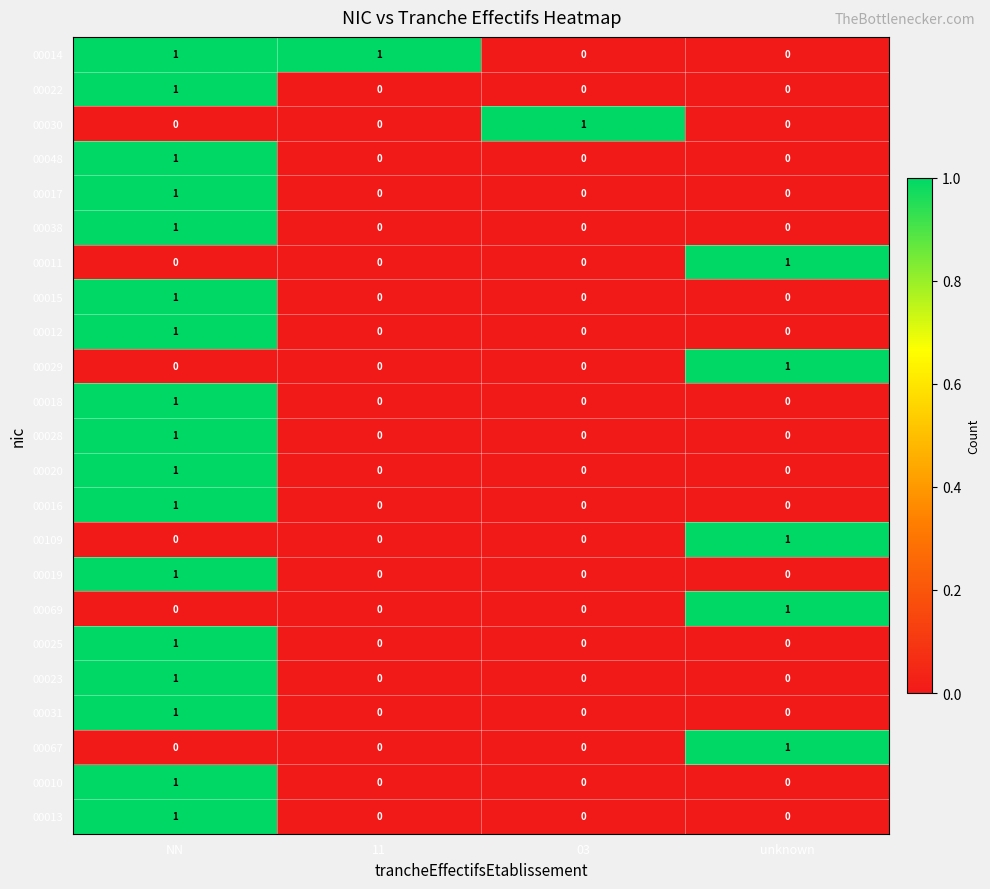

How many data points does each series have?

4